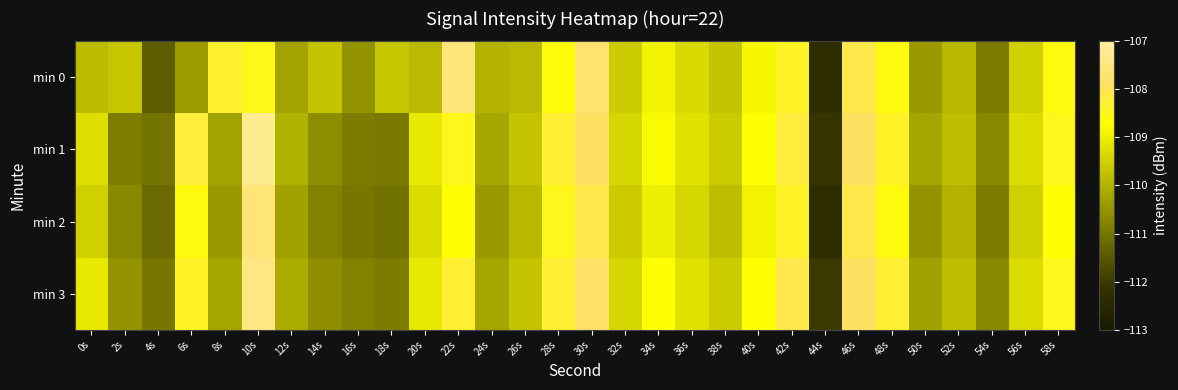

Reading right to left, what are all the values shown in this chart?

min 0: 58s=-108.6	56s=-109.5	54s=-110.9	52s=-109.9	50s=-110.4	48s=-108.6	46s=-108.1	44s=-112.3	42s=-108.4	40s=-108.8	38s=-109.7	36s=-109.3	34s=-108.9	32s=-109.6	30s=-107.7	28s=-108.6	26s=-109.9	24s=-110.0	22s=-107.5	20s=-109.9	18s=-109.7	16s=-110.5	14s=-109.7	12s=-110.3	10s=-108.5	8s=-108.3	6s=-110.4	4s=-111.4	2s=-109.7	0s=-109.8
min 1: 58s=-108.5	56s=-109.3	54s=-110.7	52s=-109.8	50s=-110.2	48s=-108.4	46s=-107.9	44s=-112.1	42s=-108.2	40s=-108.7	38s=-109.6	36s=-109.2	34s=-108.8	32s=-109.4	30s=-107.9	28s=-108.3	26s=-109.7	24s=-110.2	22s=-108.5	20s=-109.1	18s=-111.0	16s=-110.9	14s=-110.6	12s=-110.0	10s=-107.3	8s=-110.2	6s=-108.2	4s=-111.0	2s=-110.9	0s=-109.3
min 2: 58s=-108.7	56s=-109.5	54s=-110.9	52s=-110.0	50s=-110.5	48s=-108.6	46s=-108.1	44s=-112.3	42s=-108.4	40s=-108.9	38s=-109.8	36s=-109.4	34s=-109.0	32s=-109.6	30s=-108.1	28s=-108.5	26s=-109.9	24s=-110.4	22s=-108.7	20s=-109.3	18s=-111.1	16s=-111.0	14s=-110.8	12s=-110.3	10s=-107.6	8s=-110.4	6s=-108.6	4s=-111.2	2s=-110.7	0s=-109.5
min 3: 58s=-108.5	56s=-109.3	54s=-110.7	52s=-109.8	50s=-110.3	48s=-108.3	46s=-107.9	44s=-112.0	42s=-108.1	40s=-108.7	38s=-109.6	36s=-109.2	34s=-108.7	32s=-109.4	30s=-107.8	28s=-108.3	26s=-109.7	24s=-110.2	22s=-108.3	20s=-109.1	18s=-110.9	16s=-110.8	14s=-110.6	12s=-110.1	10s=-107.4	8s=-110.2	6s=-108.4	4s=-111.0	2s=-110.5	0s=-109.1